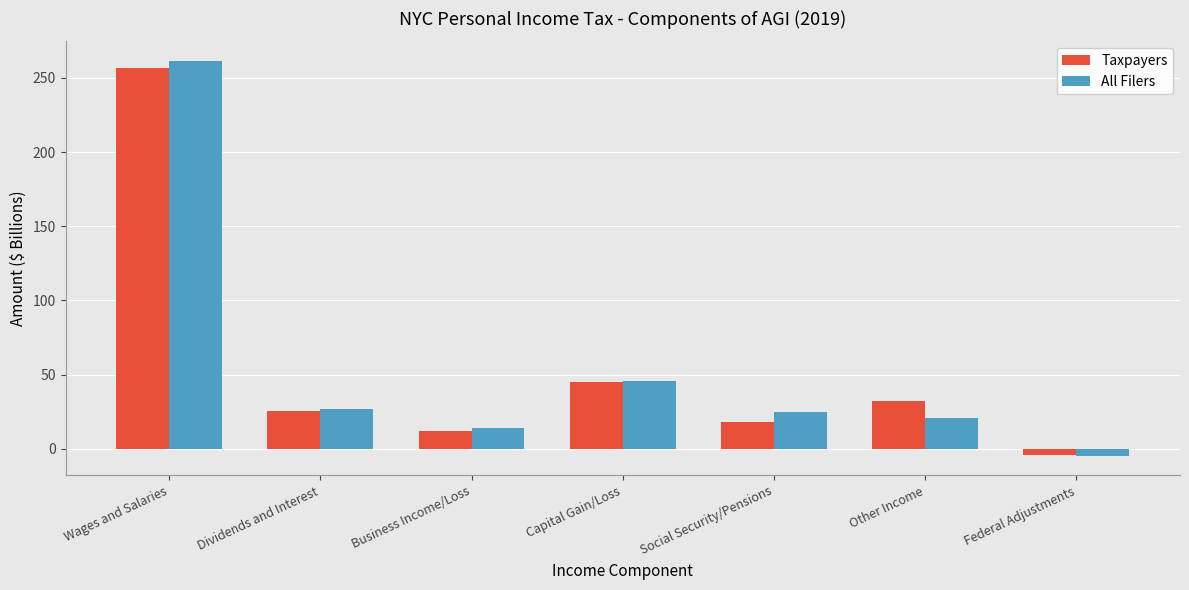

What is the difference between the maximum and second lowest values in the All Filers series?

247.3